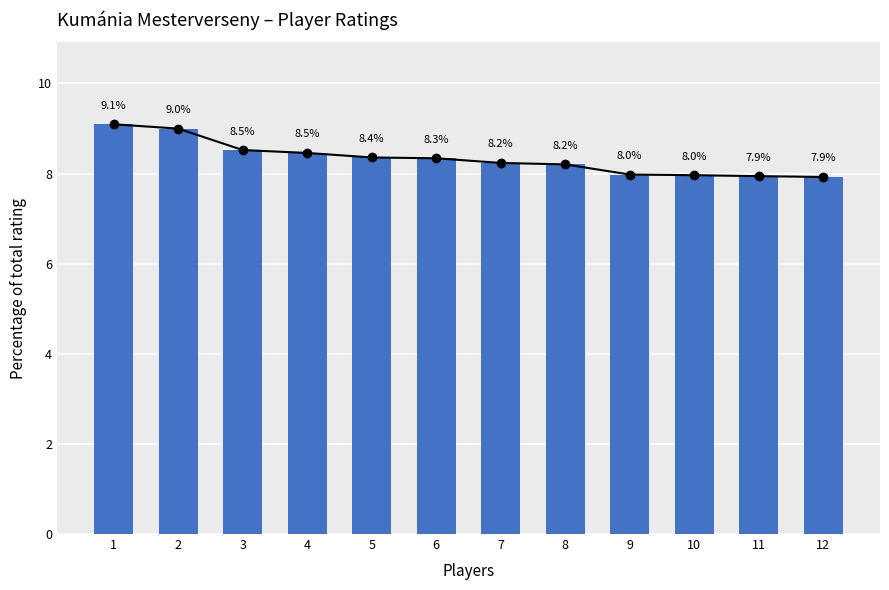

What value does the data have at 8?

8.2